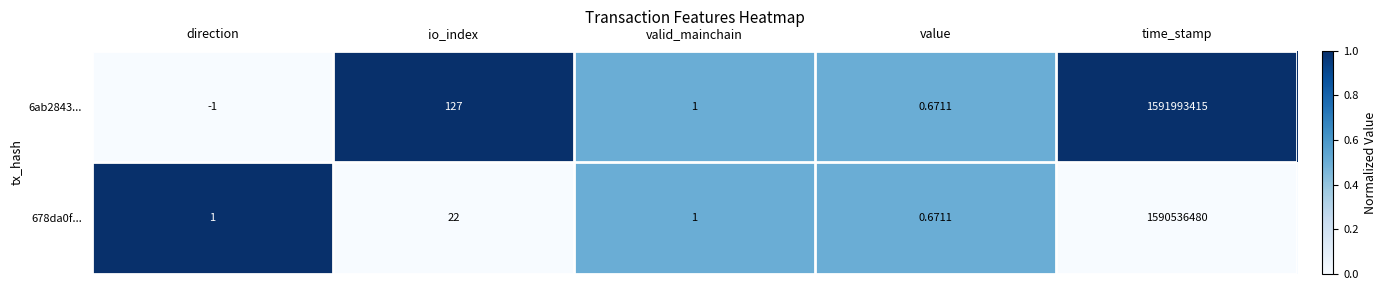

Where does the 6ab2843... series first go above 1?

io_index